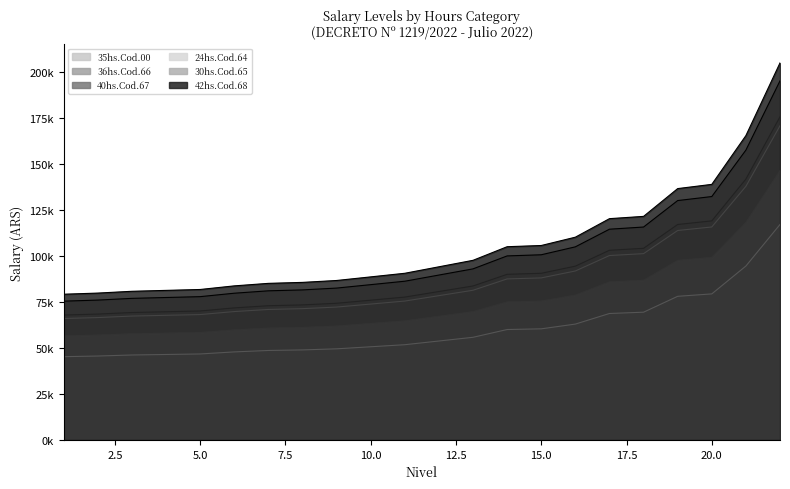

Does the chart display data point markers on the line(s)?

No